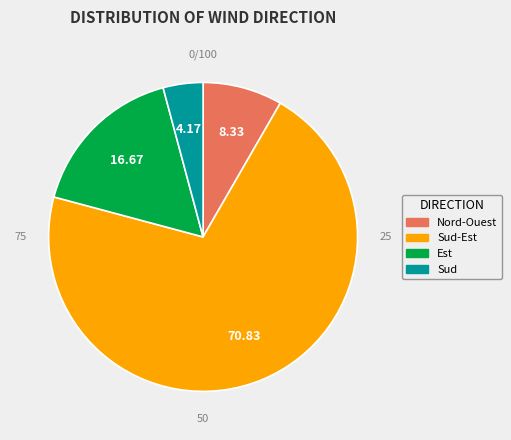

Do Sud and Nord-Ouest together represent more than half of the pie?

No